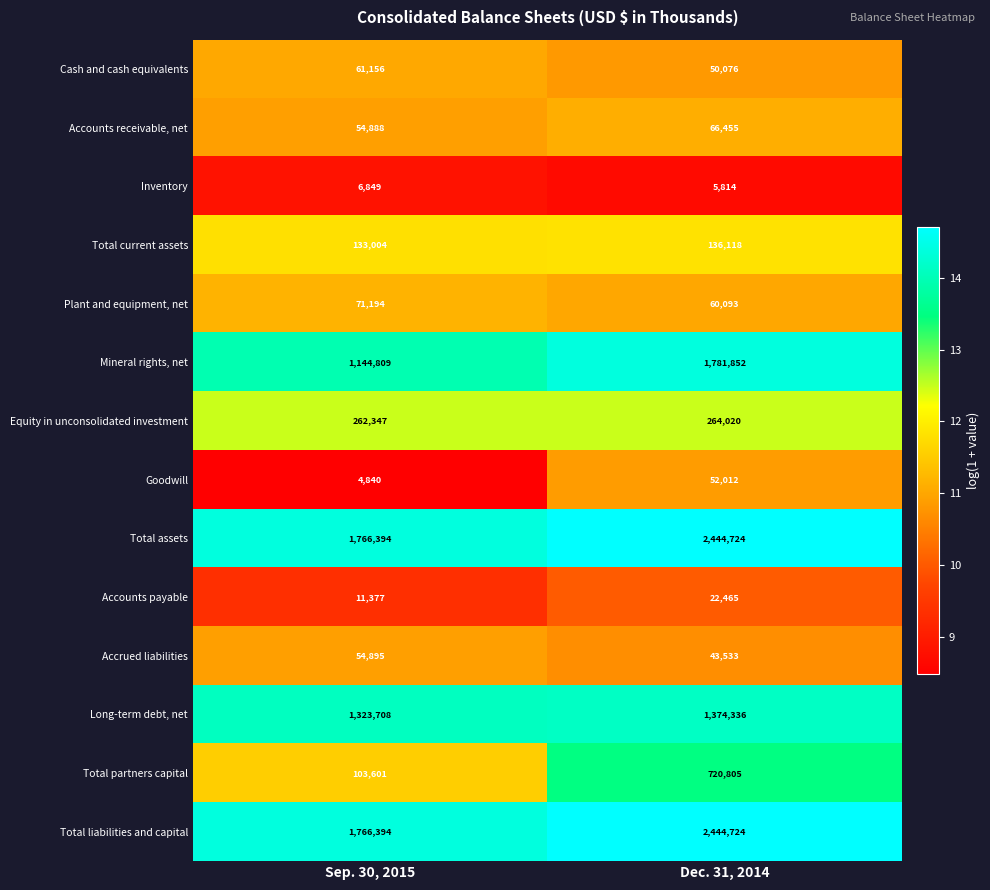

Which category has the highest value across all series?

Dec. 31, 2014